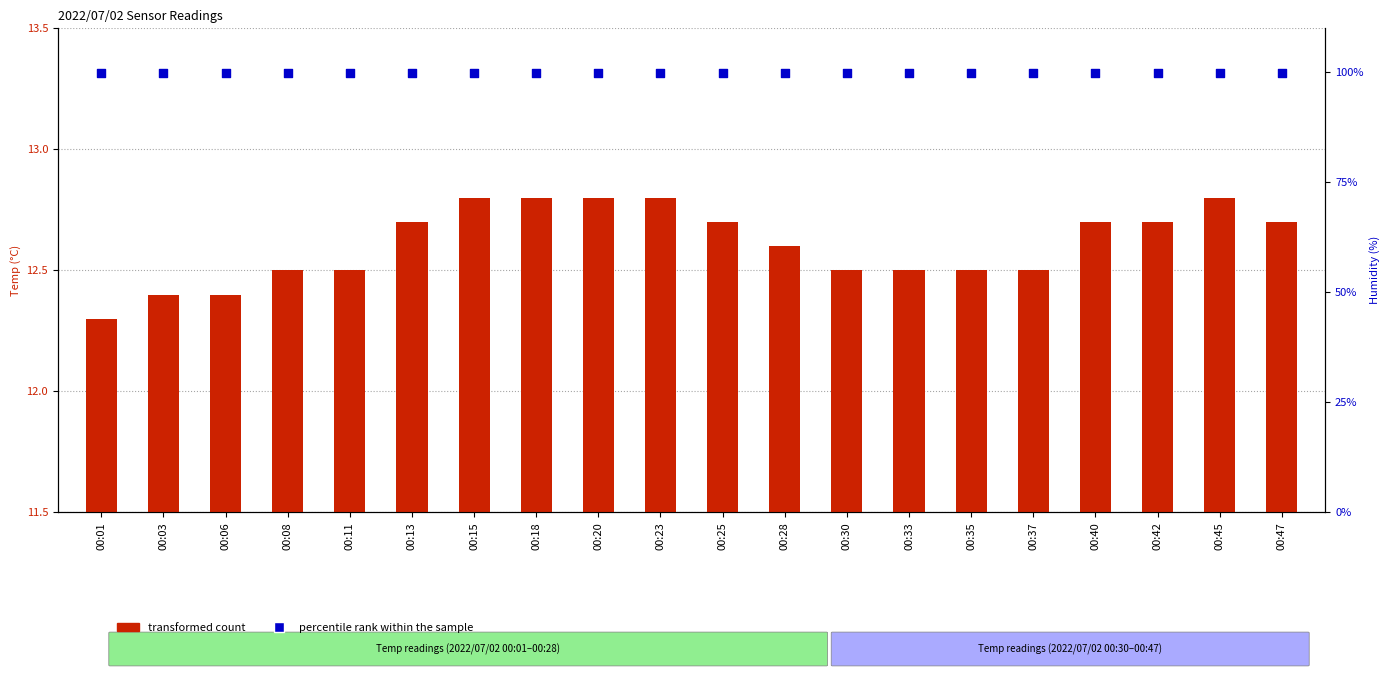

At which category is the sum across all series the highest?

00:15